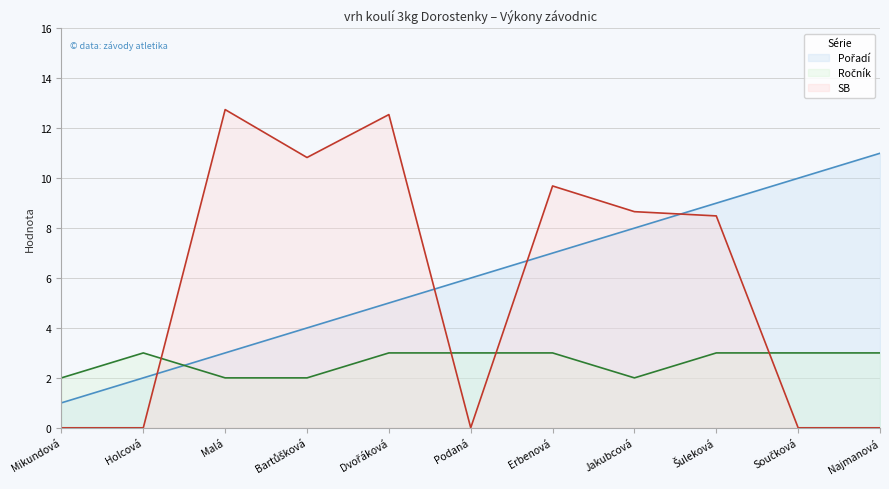

What is the average value of the Ročník series?

2.6